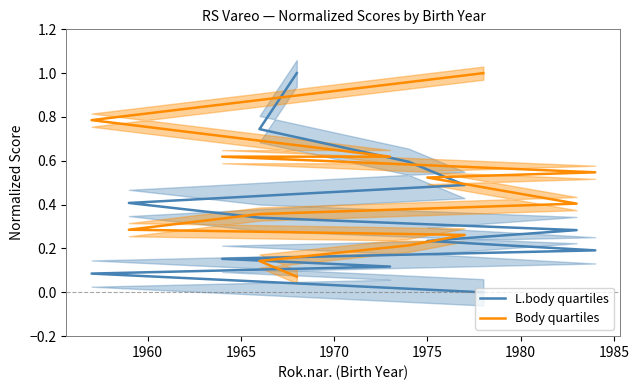

How many lines are shown in the chart?

2